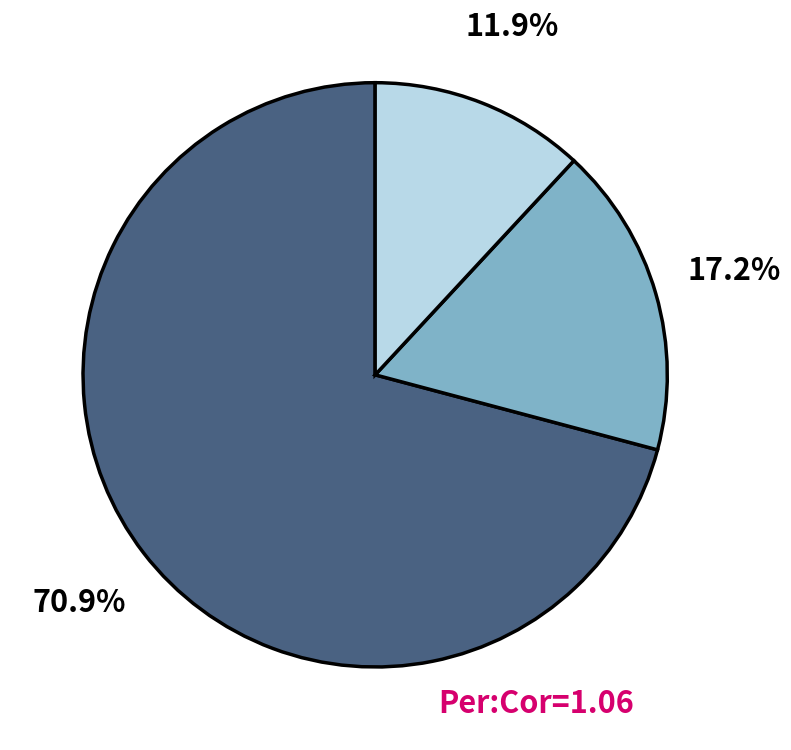

Is there any slice that represents more than half of the pie?

Yes